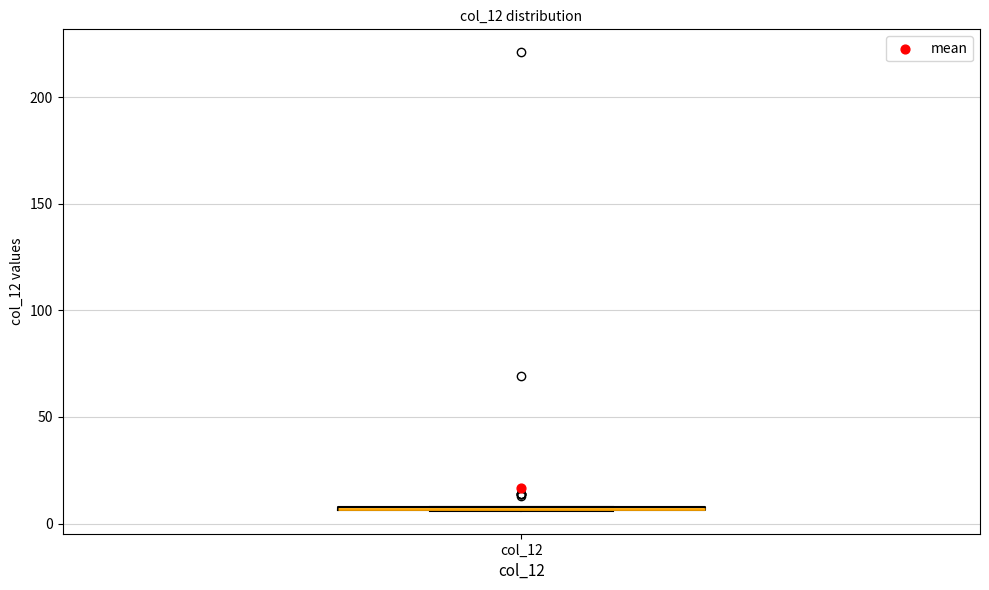

Where is the upper edge of the box for col_12 on the y-axis? The values are not printed on the chart, so give them approximately, as read against the axis.

10